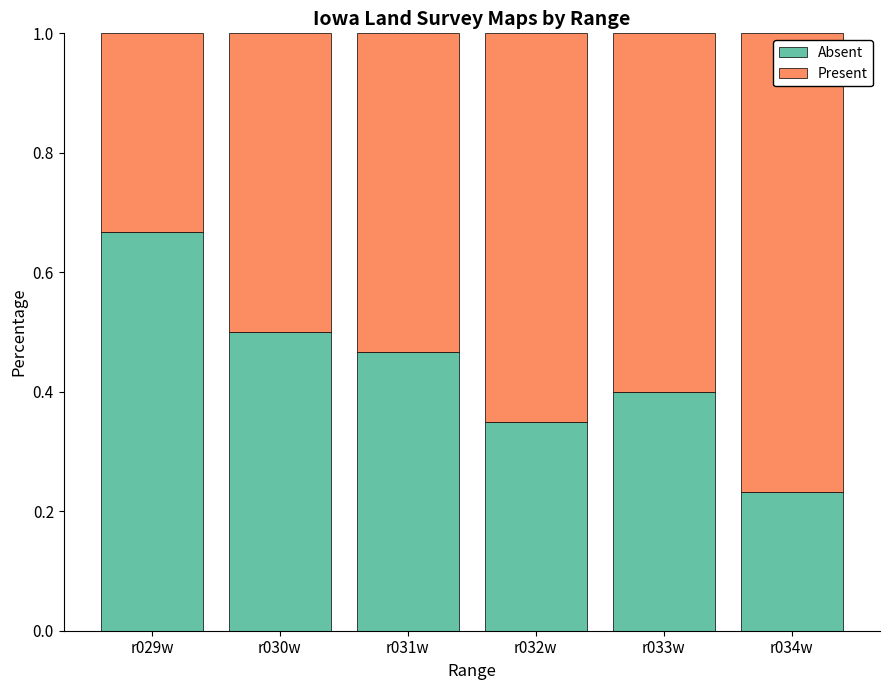

What is the total value across all series at r032w?

1.0